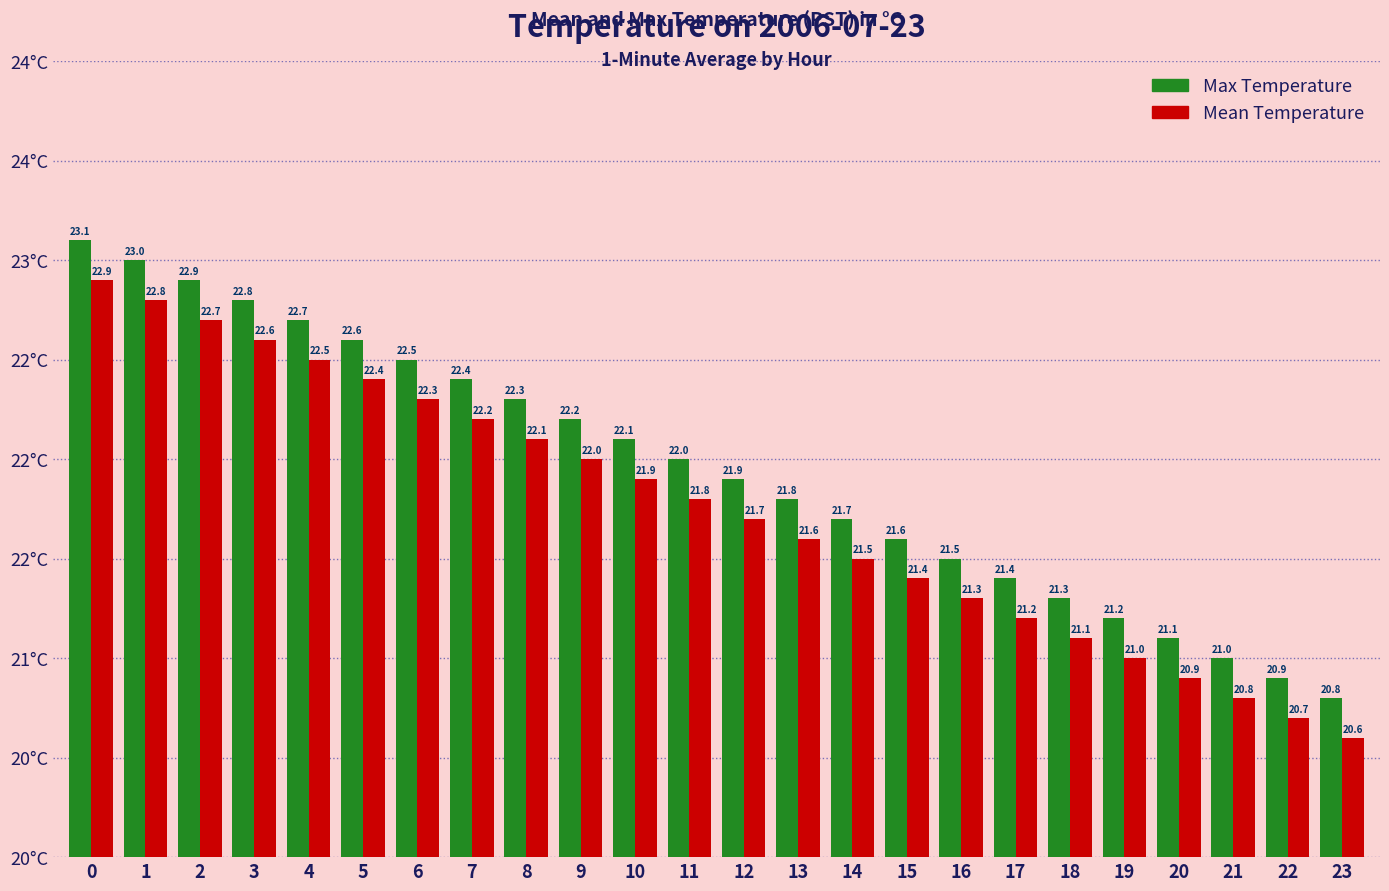

What is the maximum value shown in the chart?

23.1